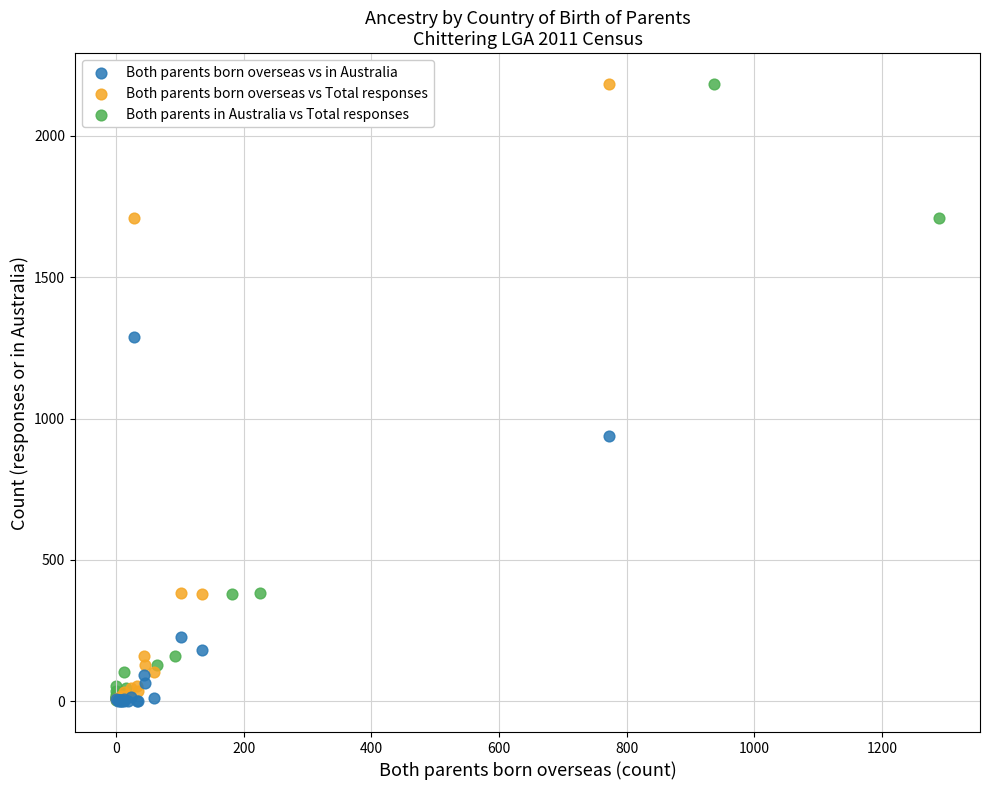

What are all the series names shown in the legend?

Both parents born overseas vs in Australia, Both parents born overseas vs Total responses, Both parents in Australia vs Total responses